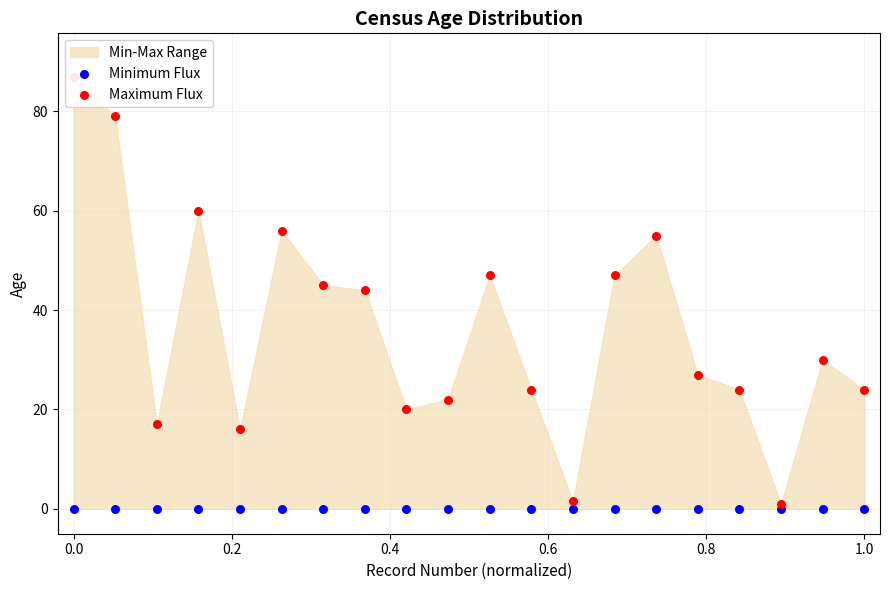

Which series reaches the maximum Y coordinate?

Maximum Flux